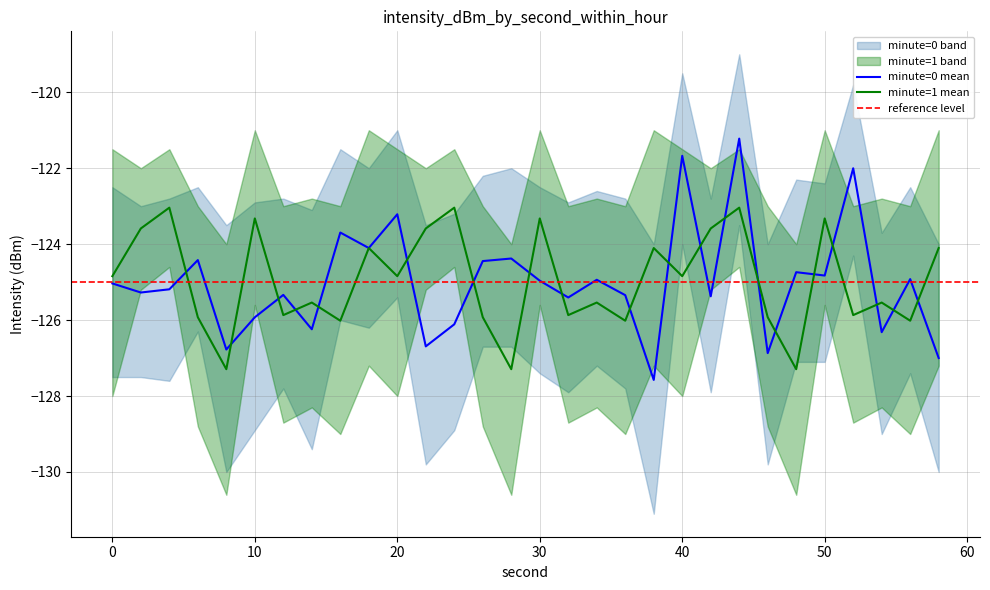

The minute=0 mean series shows -126.7 at 22. True or false?

True